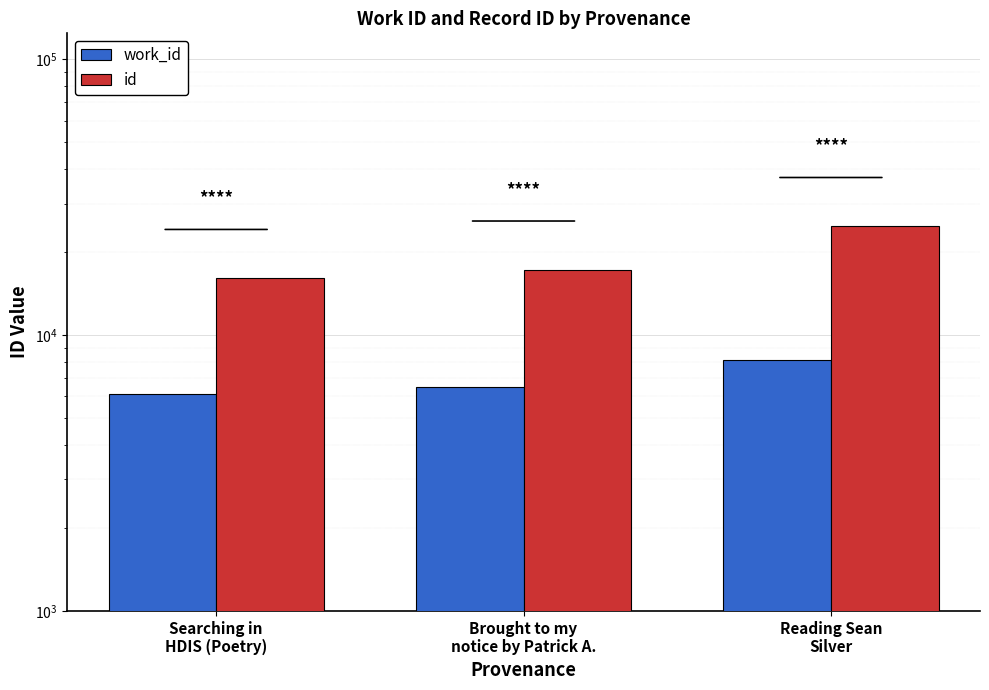

Rank the series by their average value, from highest to lowest.

id, work_id